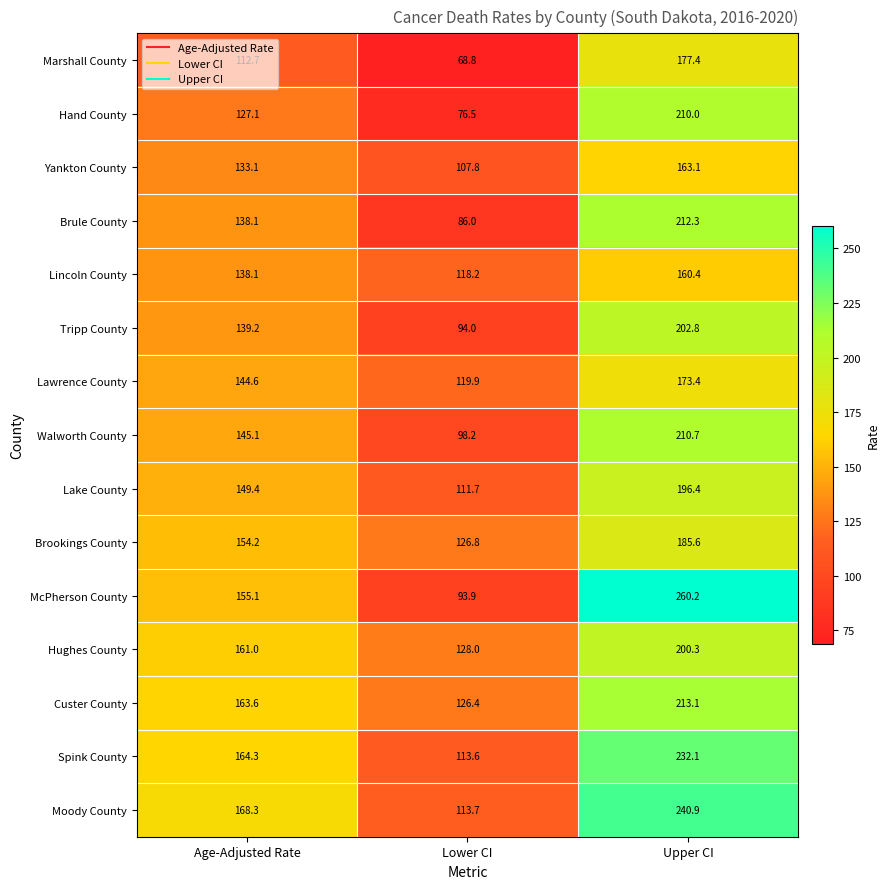

At which label does Hand County first exceed 127?

Age-Adjusted Rate